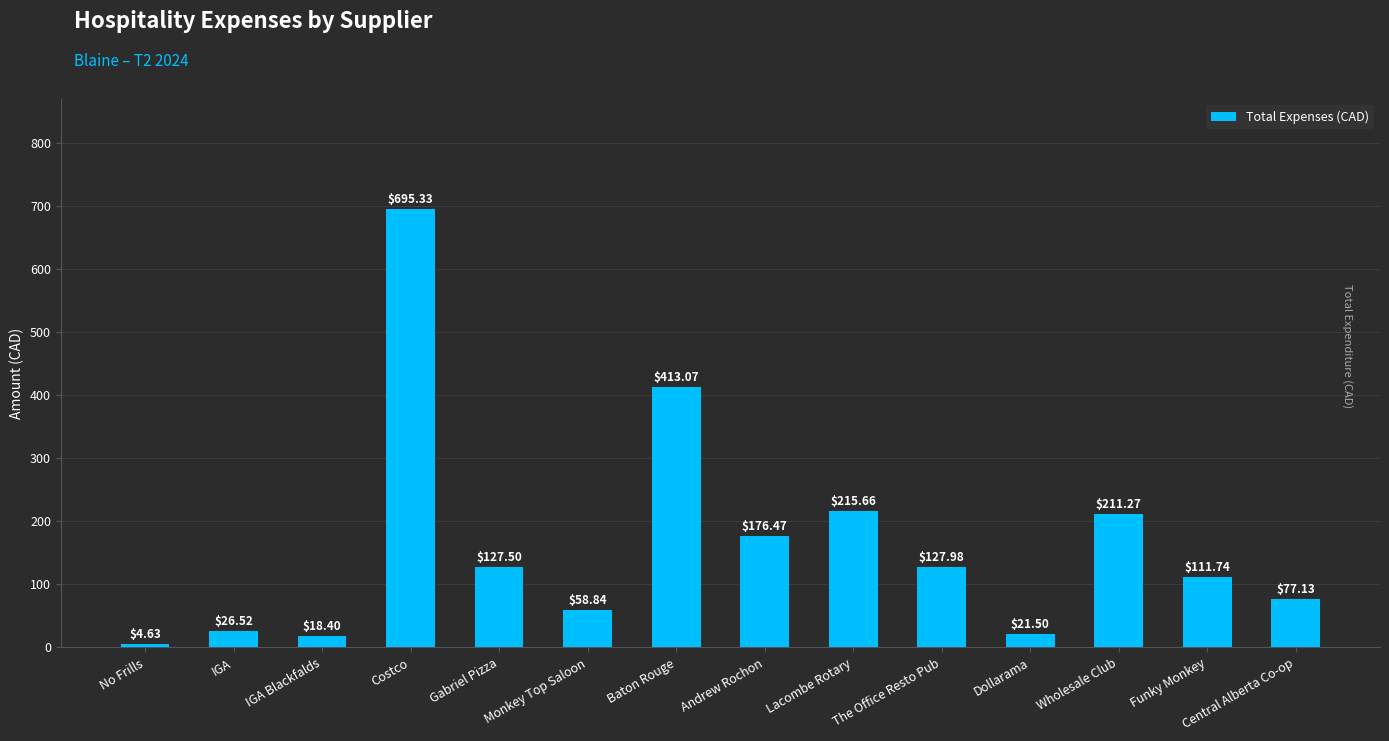

What is the label of the 10th bar from the right?

Gabriel Pizza